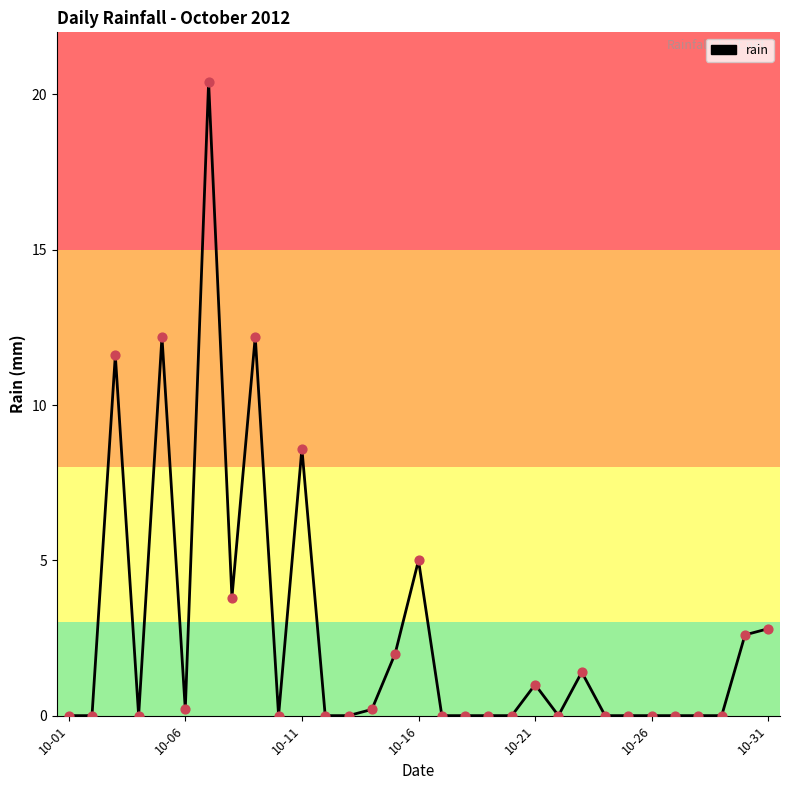

What is the difference between the maximum and minimum values?

20.4